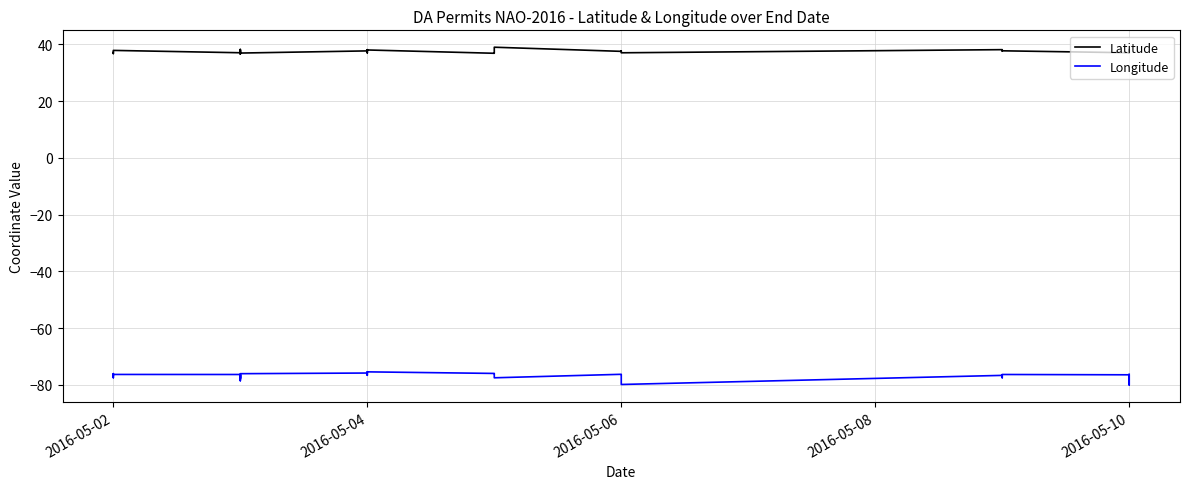

Rank the series by their average value, from lowest to highest.

Longitude, Latitude